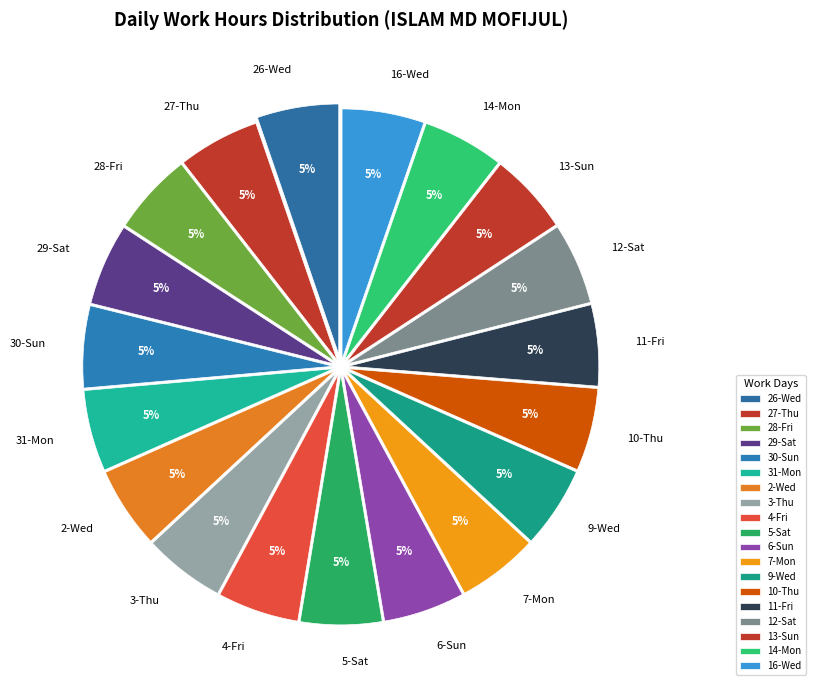

How many slices are in this pie chart?

19